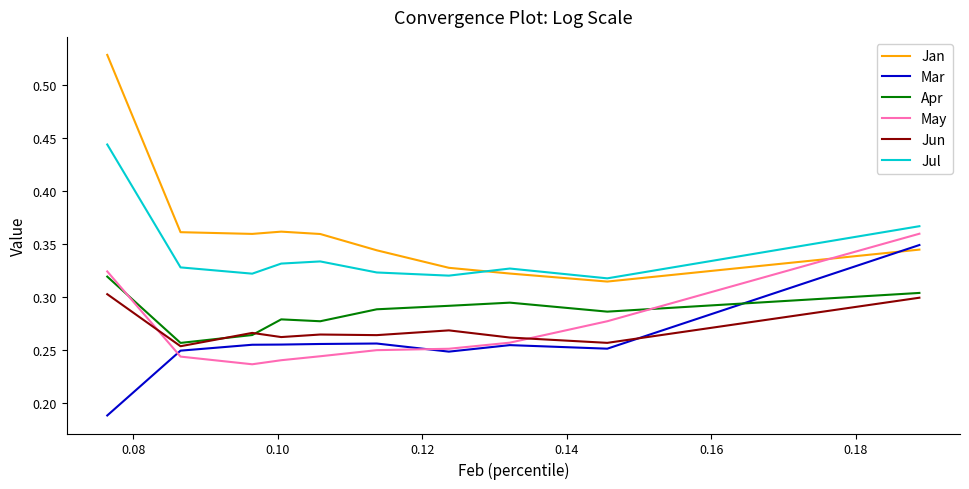

How many intersections are there between Jun and May?

2